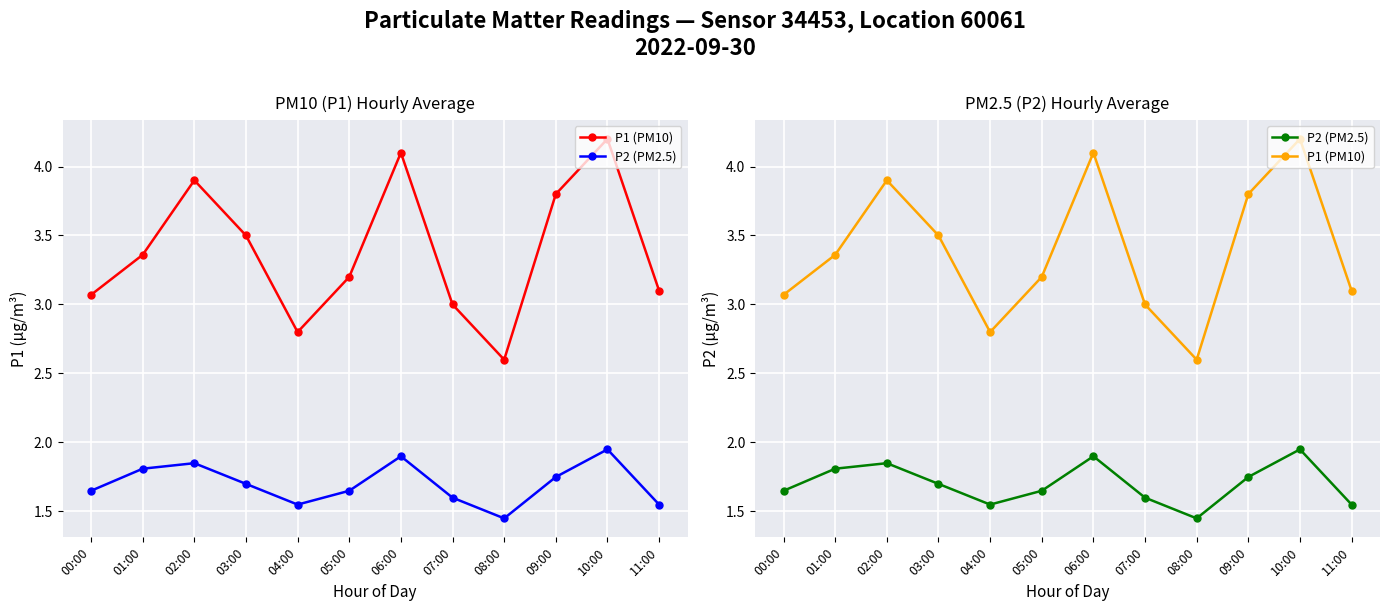

What position from the right is 11:00?

1